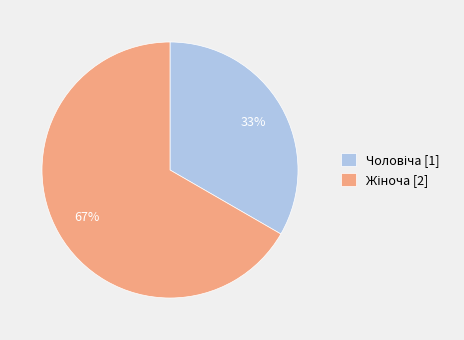

To the nearest percent, what is the average slice percentage?

50%